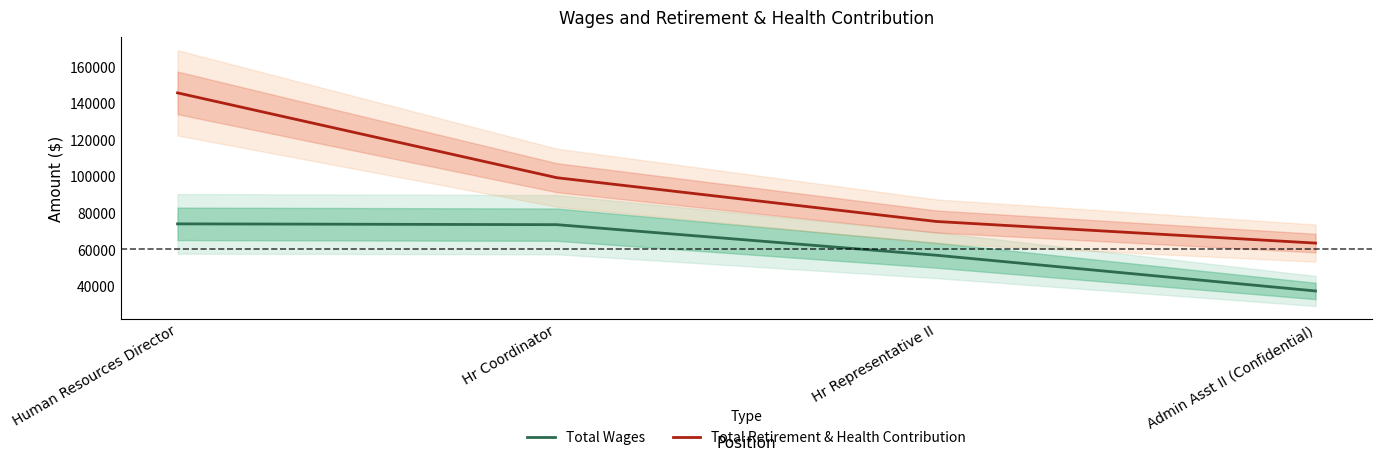

What is the smallest value displayed?

37370